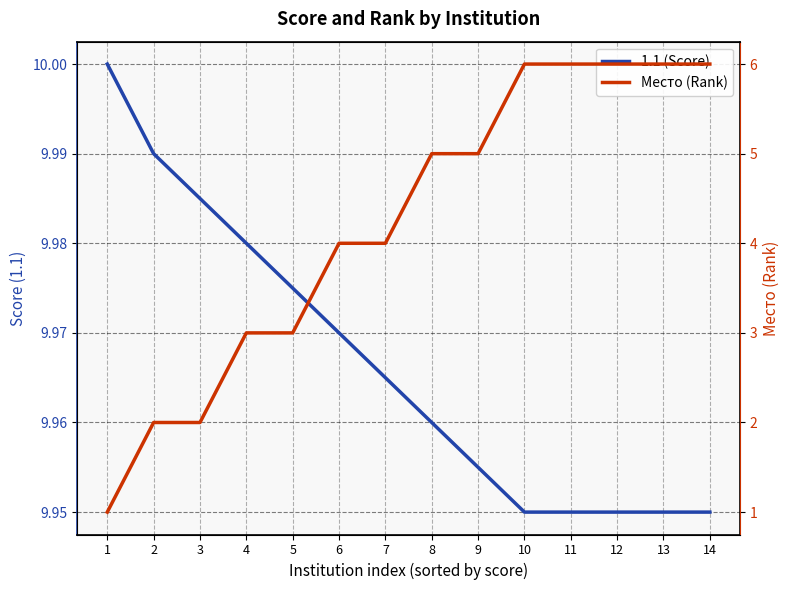

What is the total value across all series at 2?

12.0